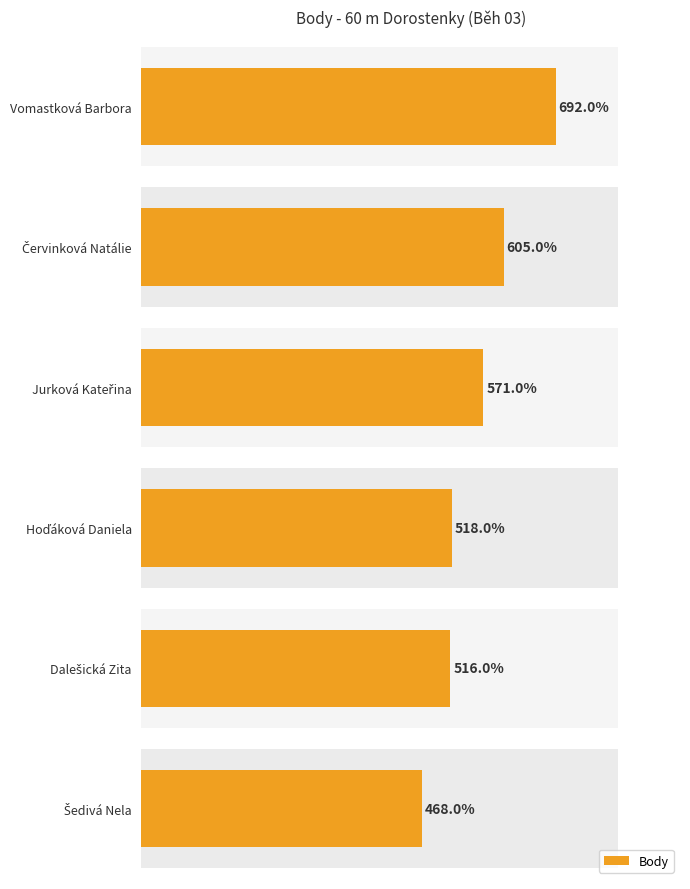

True or false: the data shows 214 at Dalešická Zita.

False